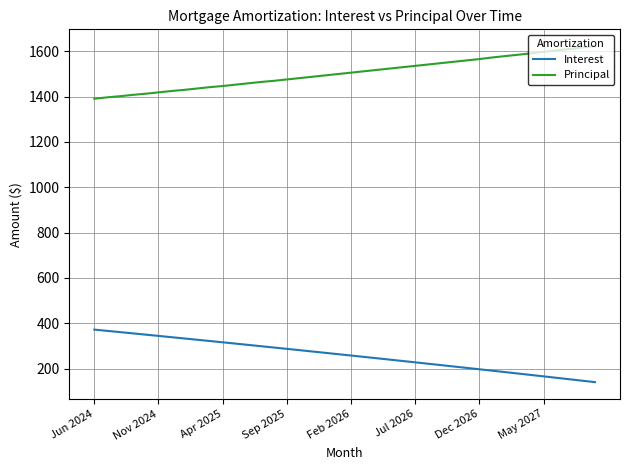

How many values in the Principal series are below 1506?

20